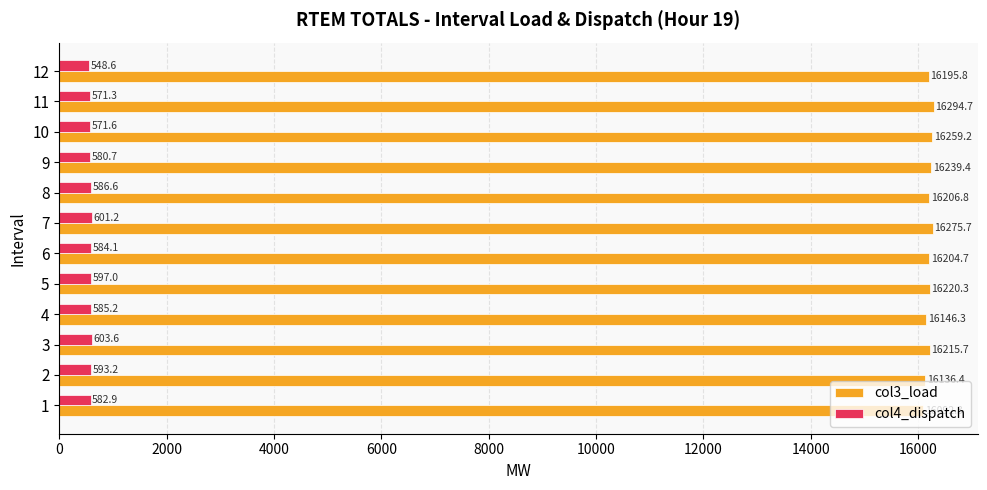

List the series in order of their overall mean, highest first.

col3_load, col4_dispatch